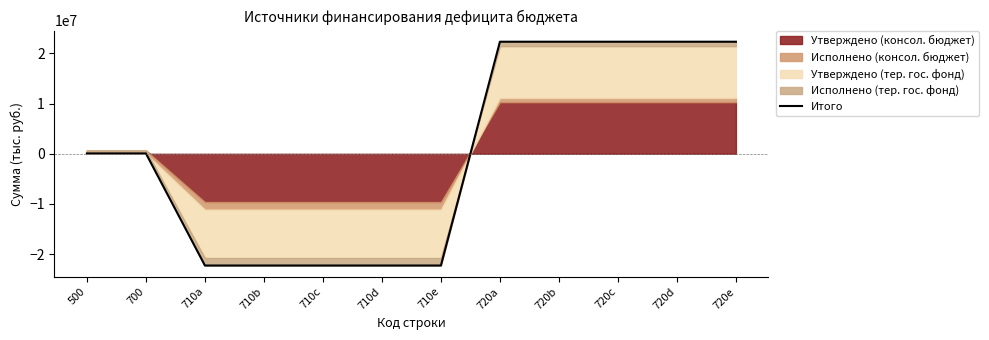

Count the number of categories in the chart.

12